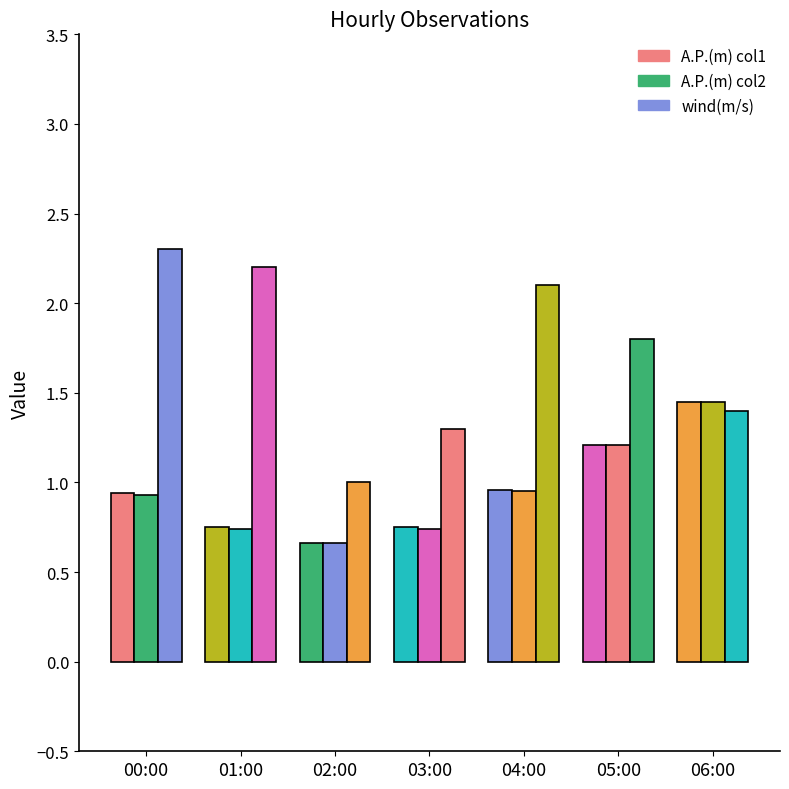

Which series changed the most between 04:00 and 05:00?

wind(m/s)